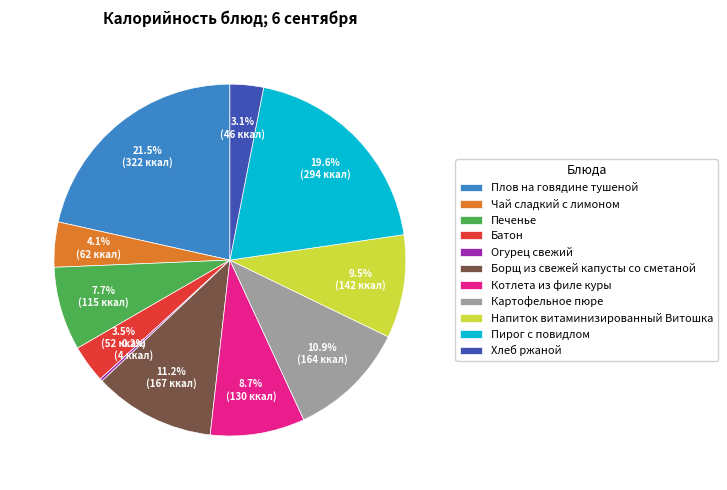

Which has a higher value, Котлета из филе куры or Хлеб ржаной?

Котлета из филе куры